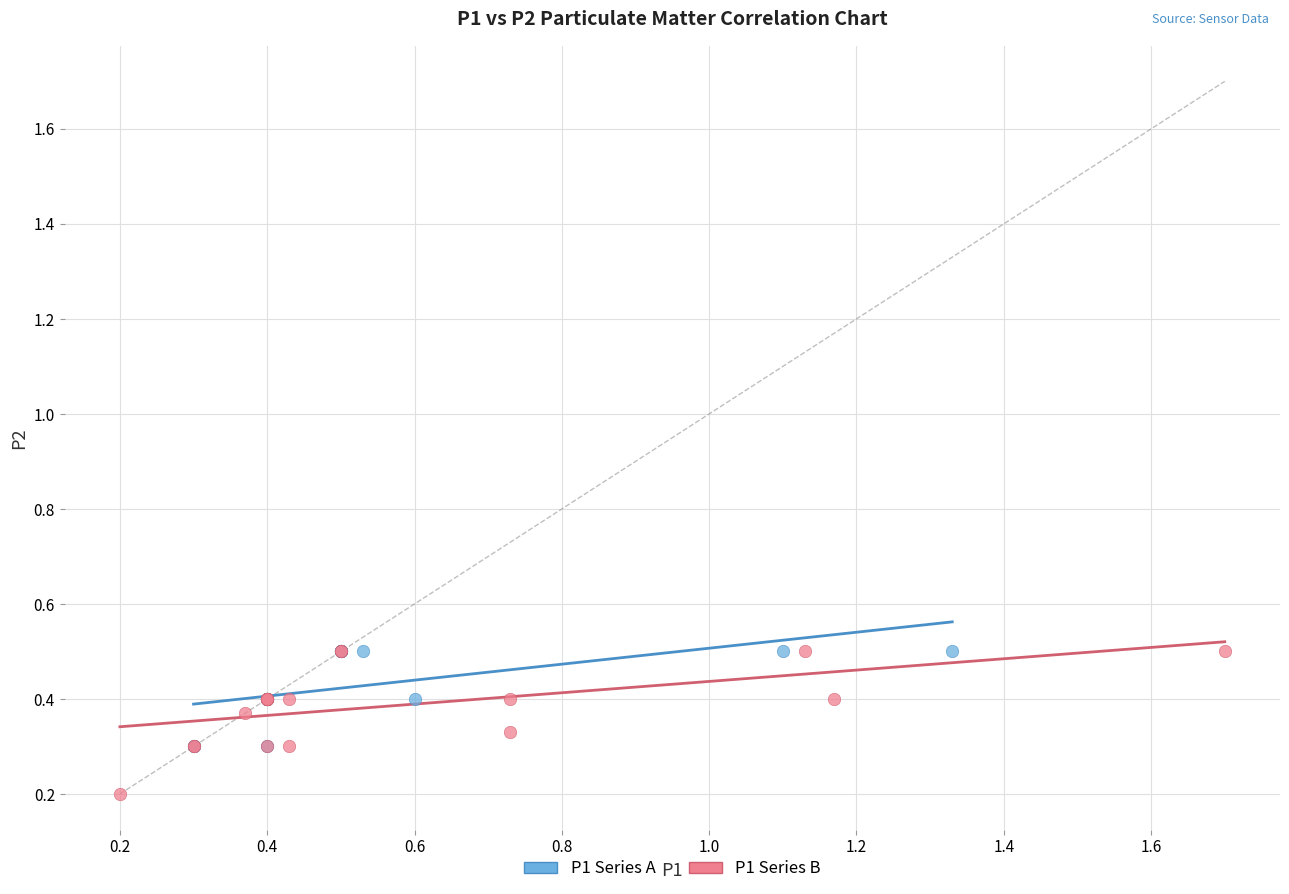

Which series has the widest spread of Y values?

P1 Series B